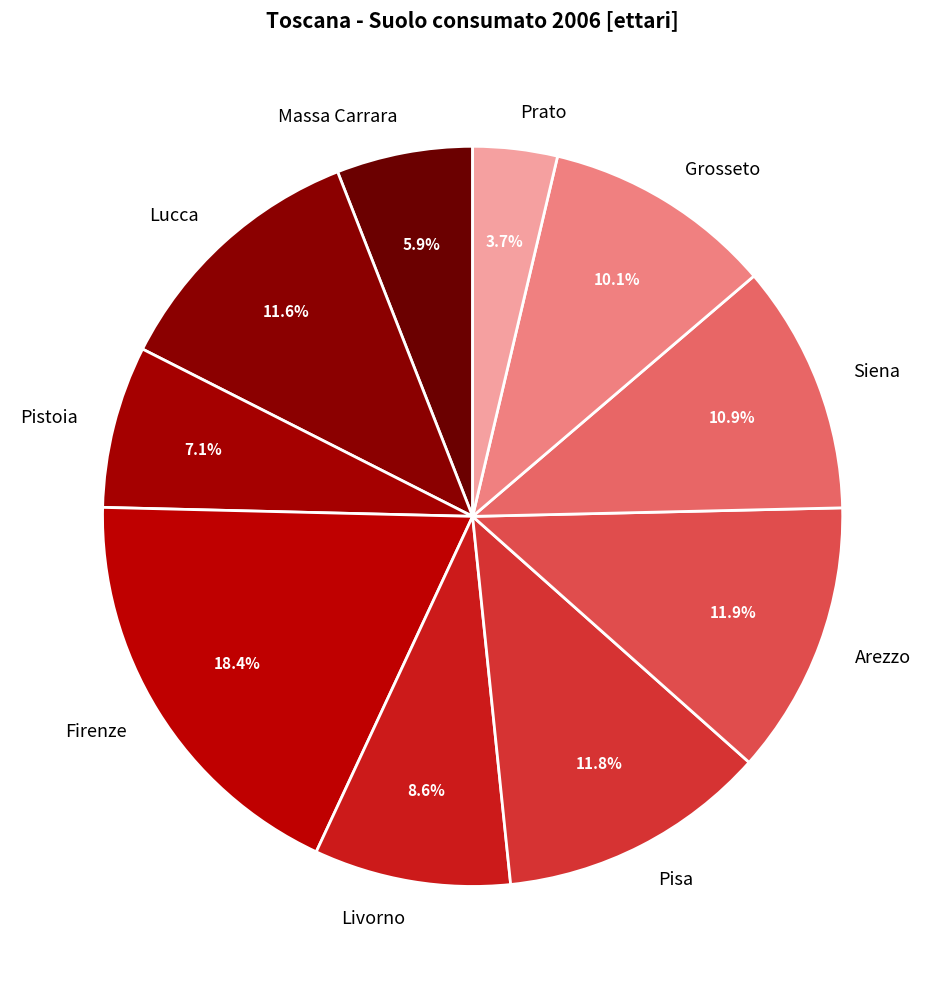

To the nearest percent, what is the difference between the largest and smallest slice percentages?

15%